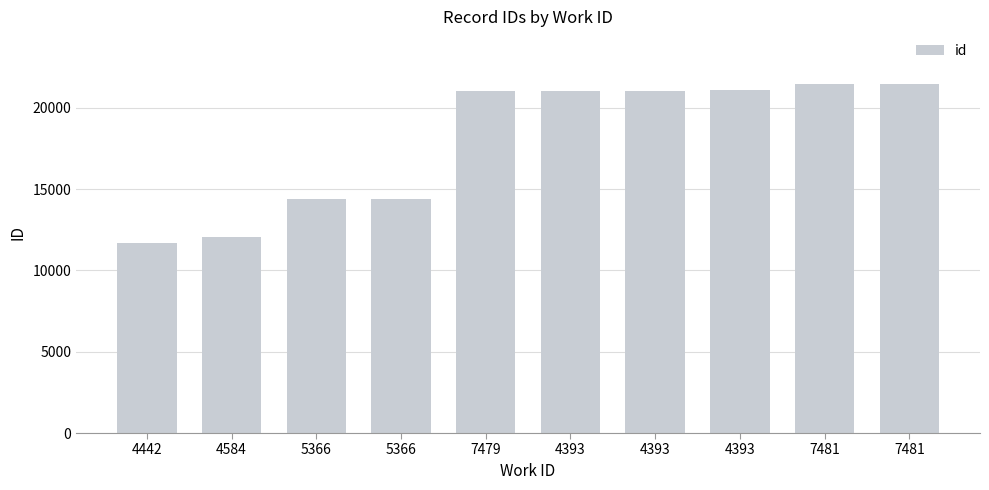

How many series are shown in this chart?

1